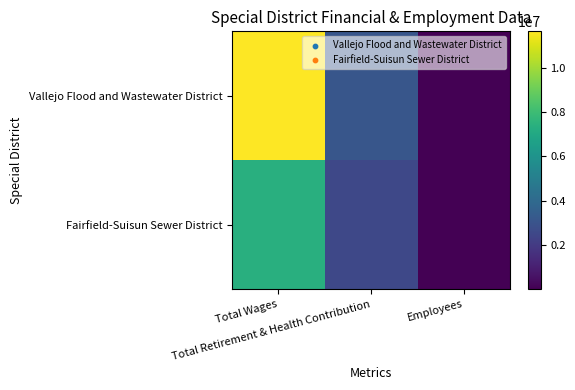

Rank the series by their maximum value, from lowest to highest.

Fairfield-Suisun Sewer District, Vallejo Flood and Wastewater District